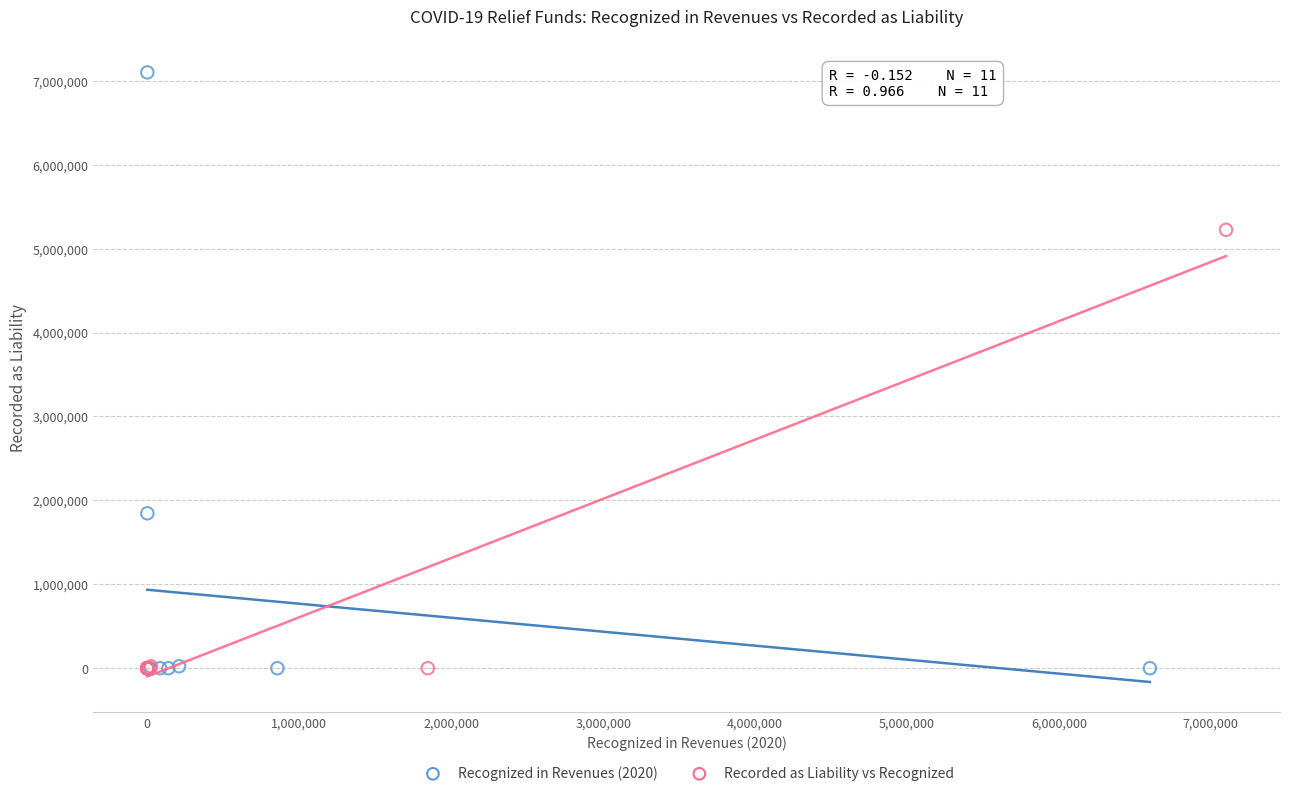

Which series reaches the maximum Y coordinate?

Recognized in Revenues (2020)